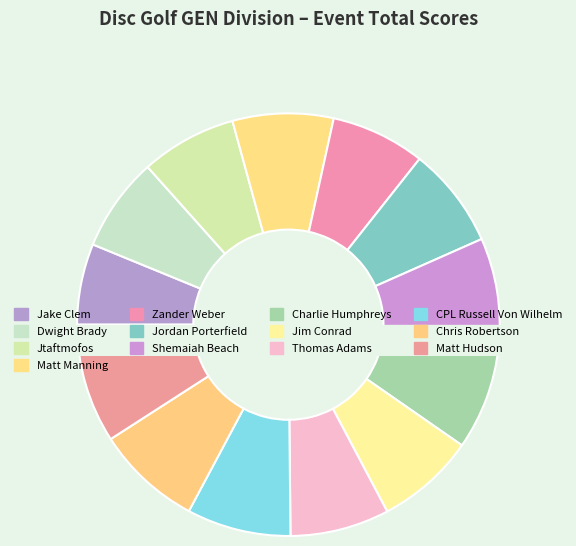

How much of the chart is everything except Jordan Porterfield?

92.3%